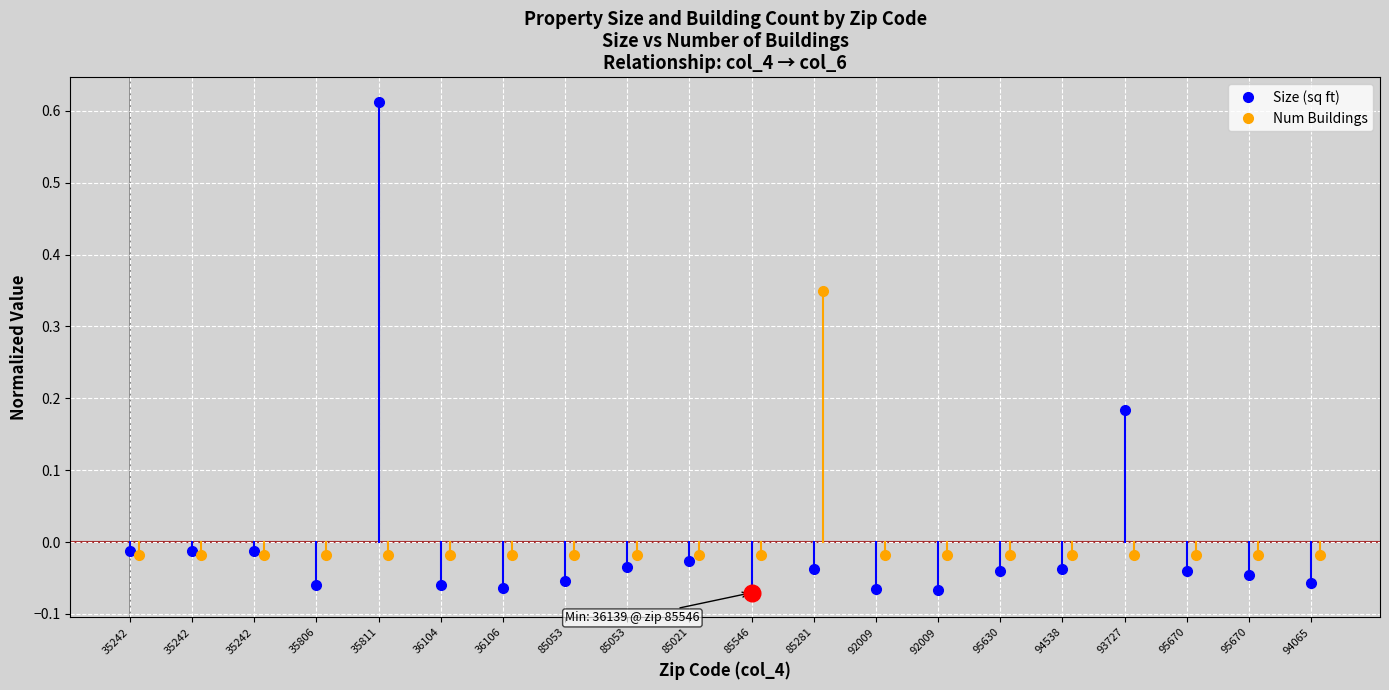

True or false: Size (sq ft) and Num Buildings intersect in this chart.

True